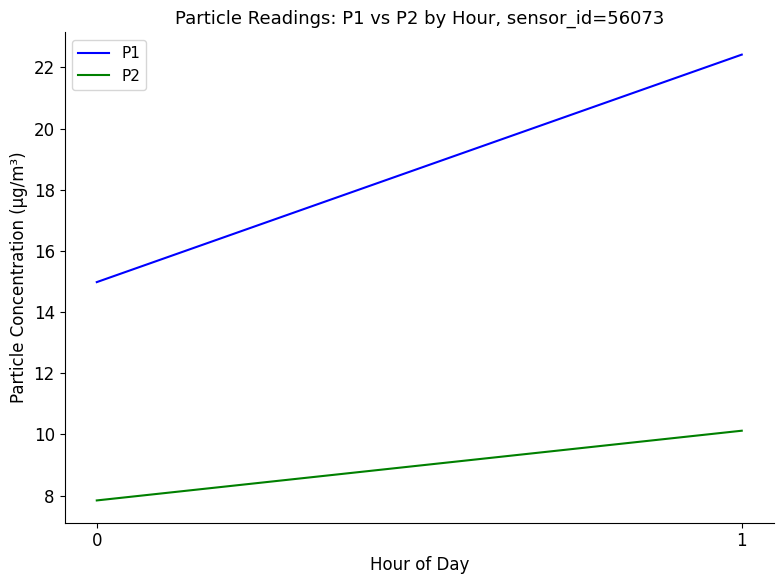

Reading left to right, list all the values displayed in this chart.

P1: 15.0	22.4
P2: 7.8	10.1